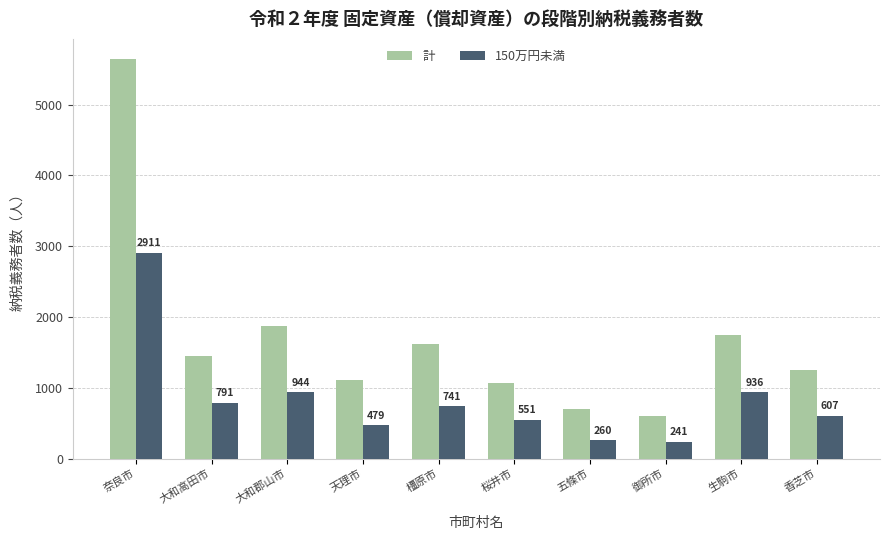

What are all the series names shown in the legend?

計, 150万円未満